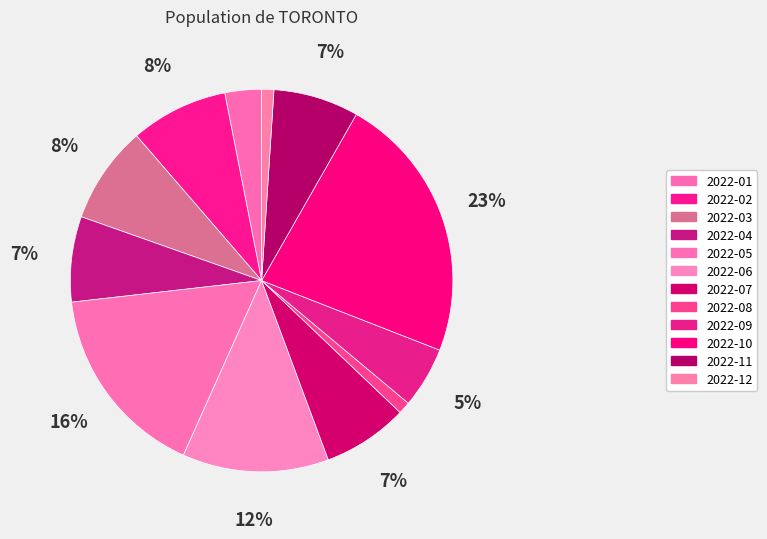

How many segments does this pie chart have?

12